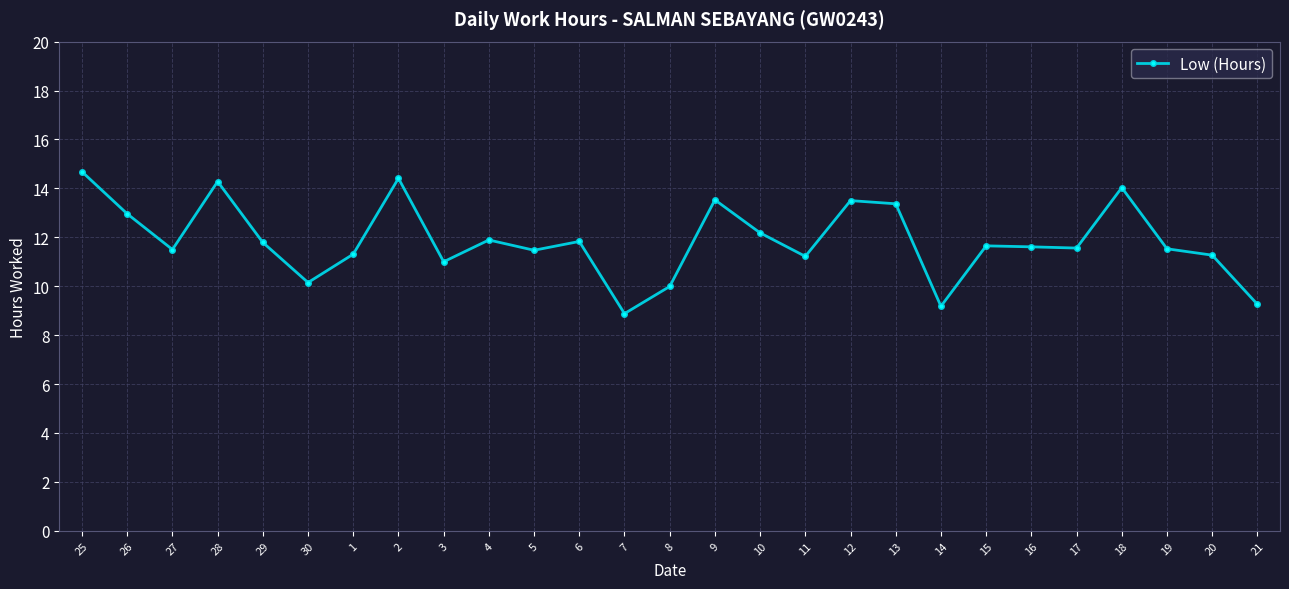

True or false: the data shows 11.0 at 3.

True